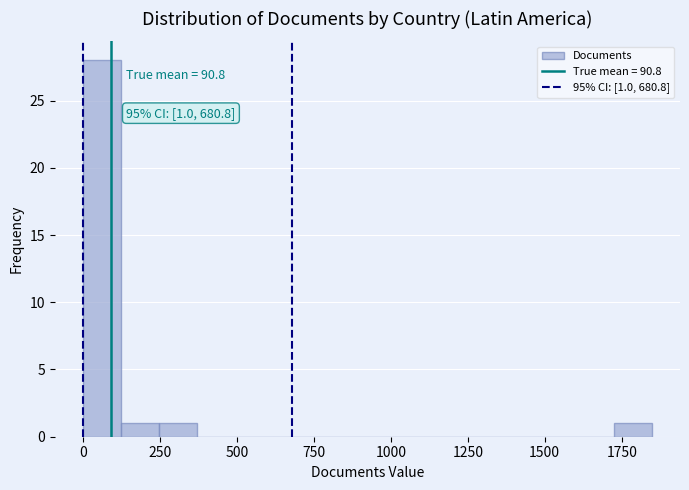

Read against the x-axis, roughly where is the centre of the tallest bar?

50